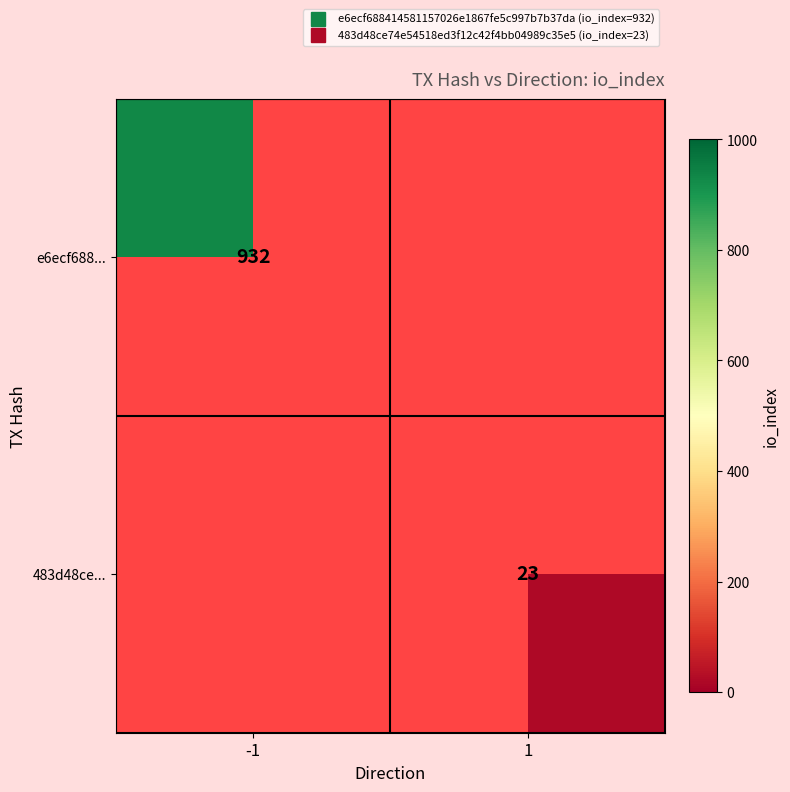

At how many categories does at least one series exceed 207?

1